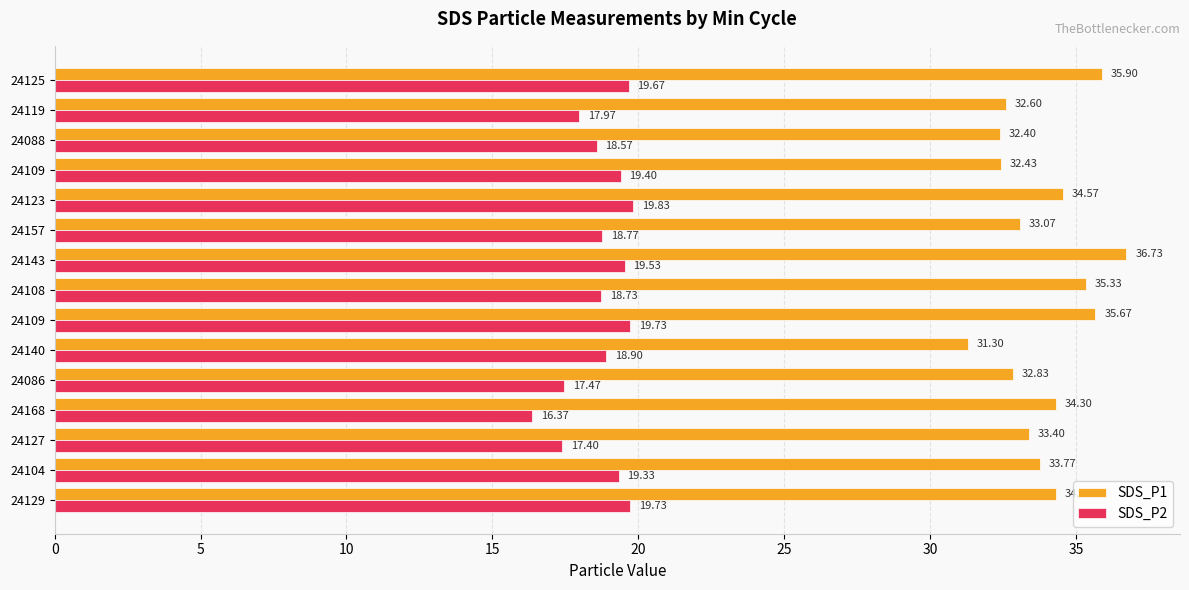

At which category is the sum across all series the highest?

24143